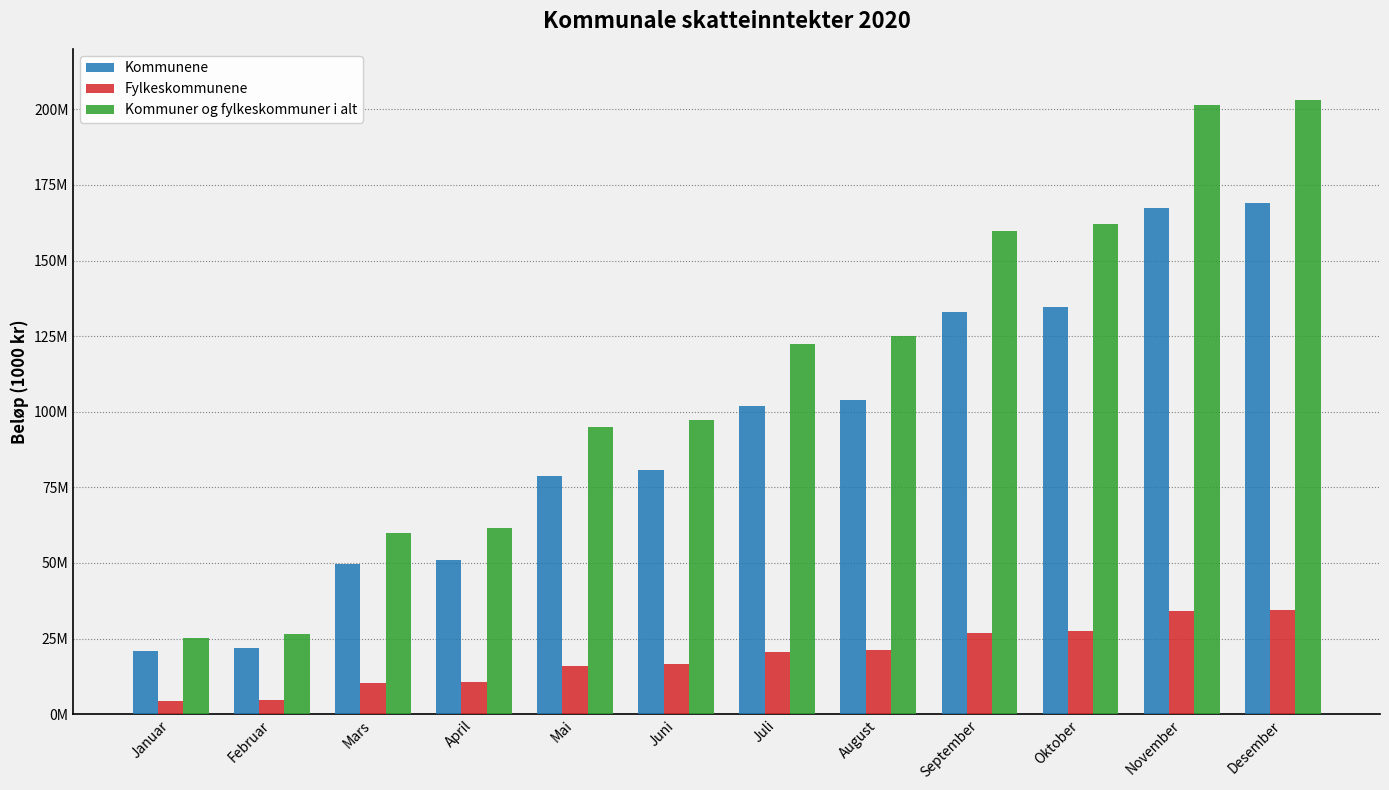

What are all the series names shown in the legend?

Kommunene, Fylkeskommunene, Kommuner og fylkeskommuner i alt